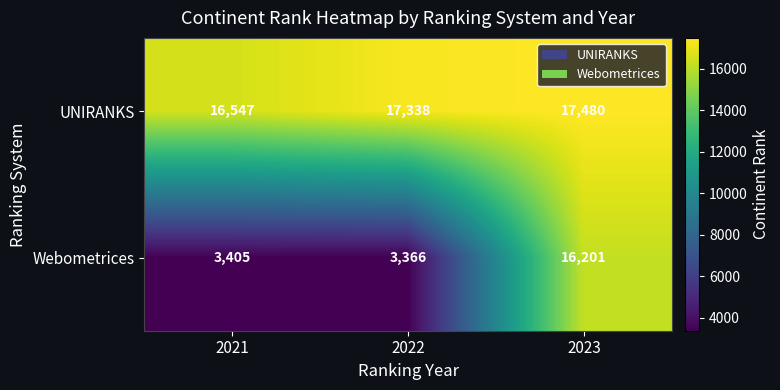

Reading left to right, extract all data points from this chart.

UNIRANKS: 2021=16547	2022=17338	2023=17480
Webometrices: 2021=3405	2022=3366	2023=16201